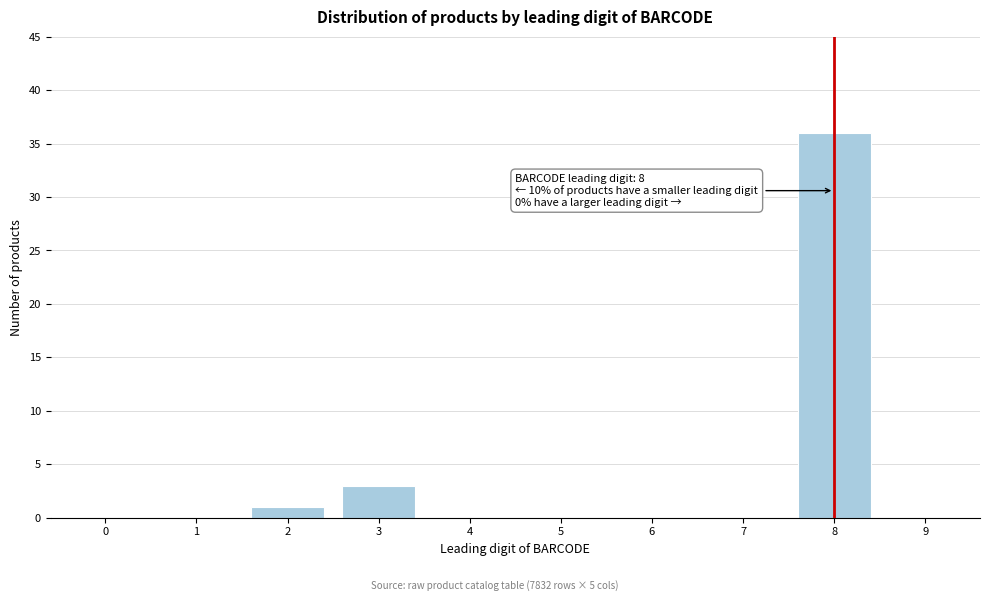

Reading left to right, what are all the values shown in this chart?

0=0	1=0	2=1	3=3	4=0	5=0	6=0	7=0	8=36	9=0